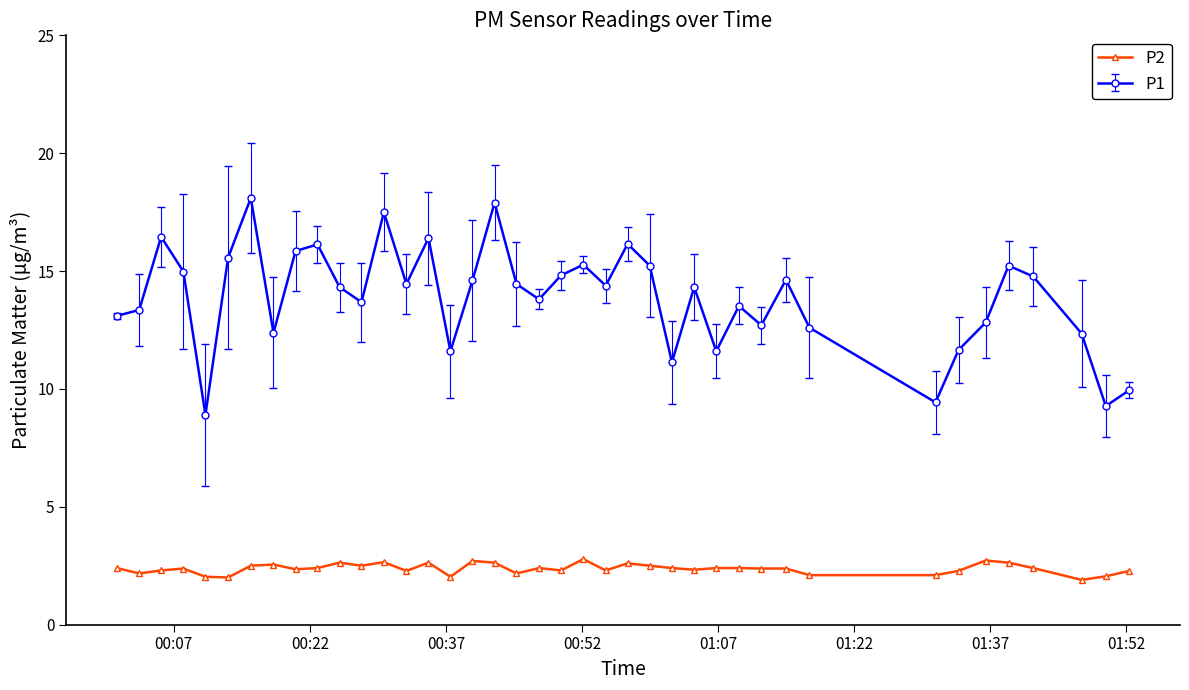

List the series in order of their overall mean, lowest first.

P2, P1